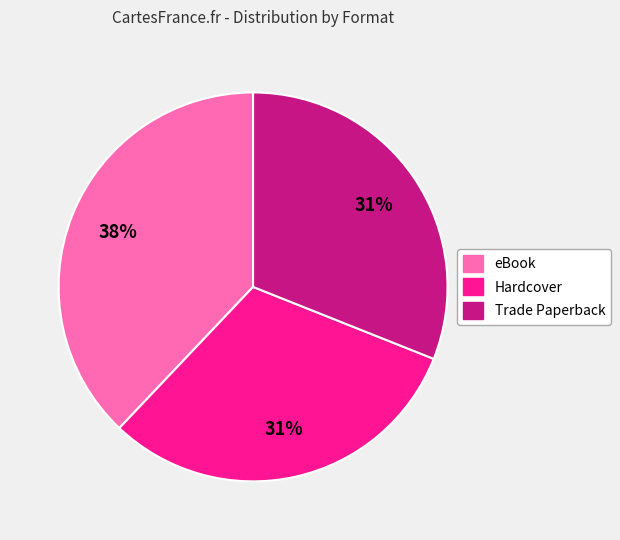

To the nearest percent, what is the average slice percentage?

33%